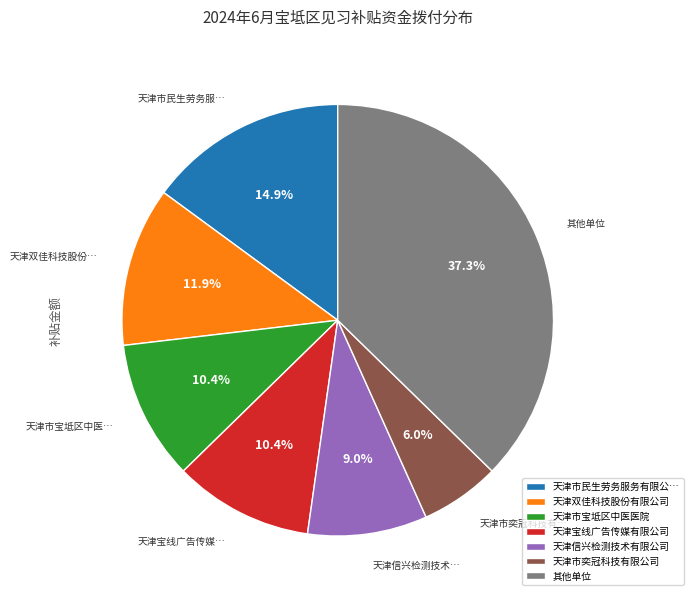

Between 天津宝线广告传媒有限公司 and 天津双佳科技股份有限公司, which is larger?

天津双佳科技股份有限公司